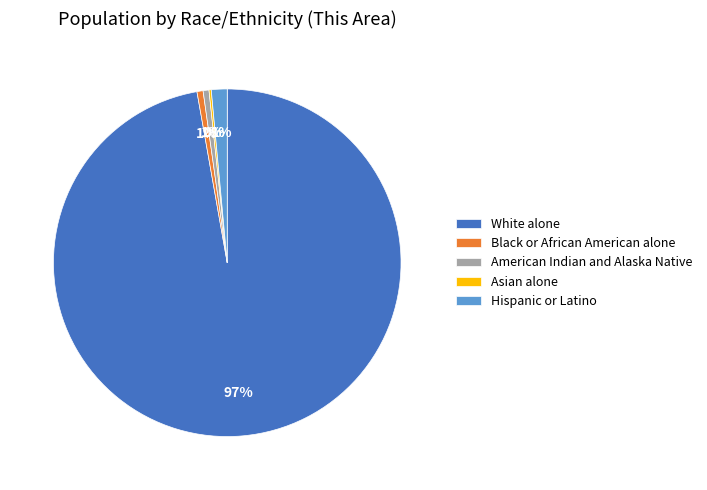

What is the largest slice in the pie chart?

White alone